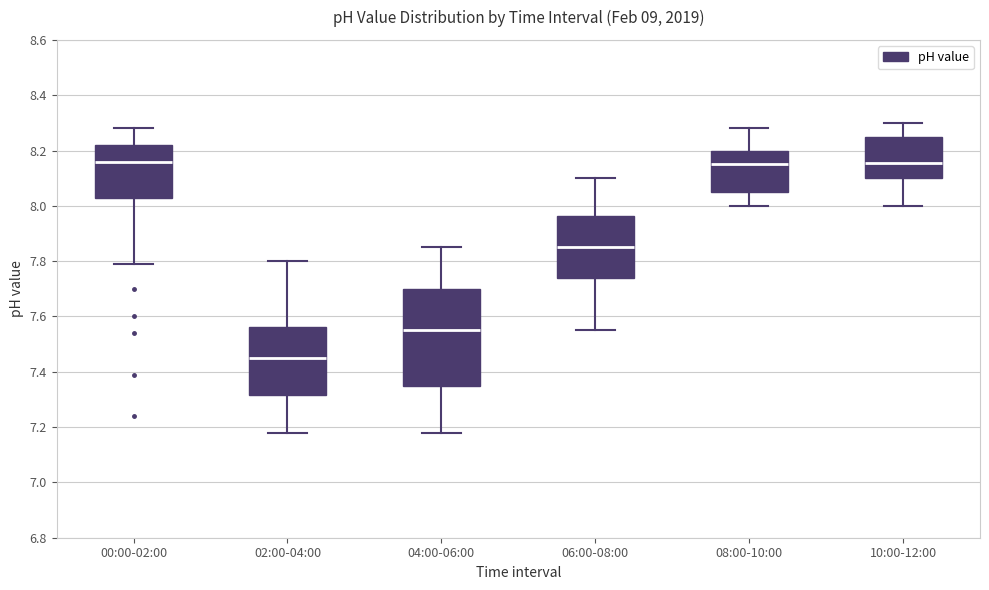

Reading left to right, read every box against the y-axis: the position of its median line, the range the box covers, and the ends of its whiskers. The values are not printed on the chart, so give them approximately, as read against the axis.

00:00-02:00: median 8.16, box 8.02 to 8.22, whiskers 7.80 to 8.28
02:00-04:00: median 7.46, box 7.32 to 7.56, whiskers 7.18 to 7.80
04:00-06:00: median 7.56, box 7.36 to 7.70, whiskers 7.18 to 7.86
06:00-08:00: median 7.86, box 7.74 to 7.96, whiskers 7.56 to 8.10
08:00-10:00: median 8.16, box 8.06 to 8.20, whiskers 8.00 to 8.28
10:00-12:00: median 8.16, box 8.10 to 8.26, whiskers 8.00 to 8.30